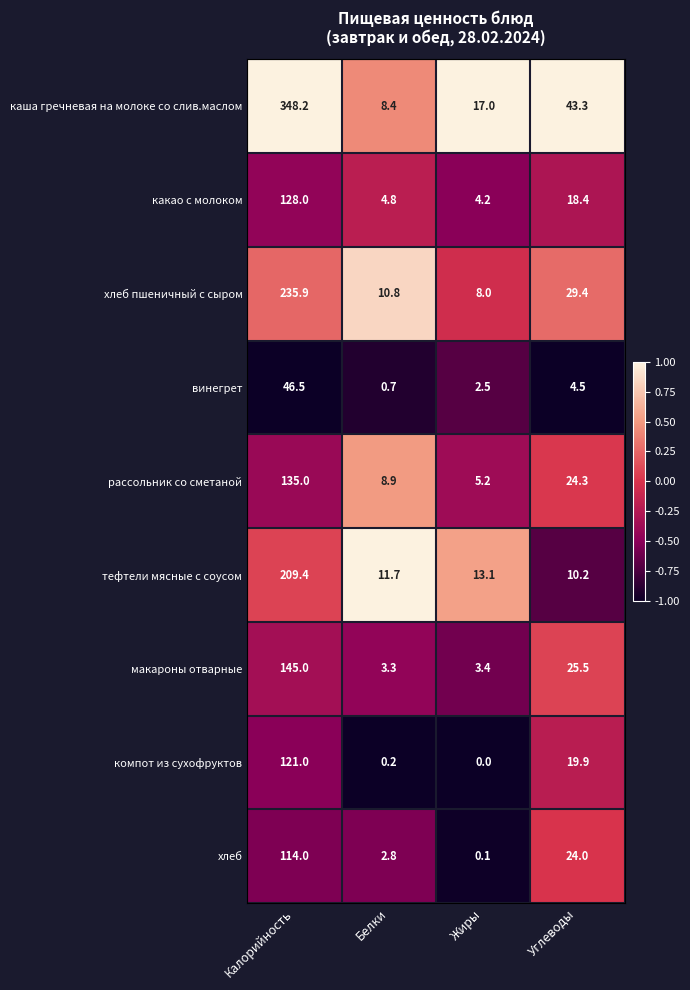

What is the maximum value shown in the chart?

348.2